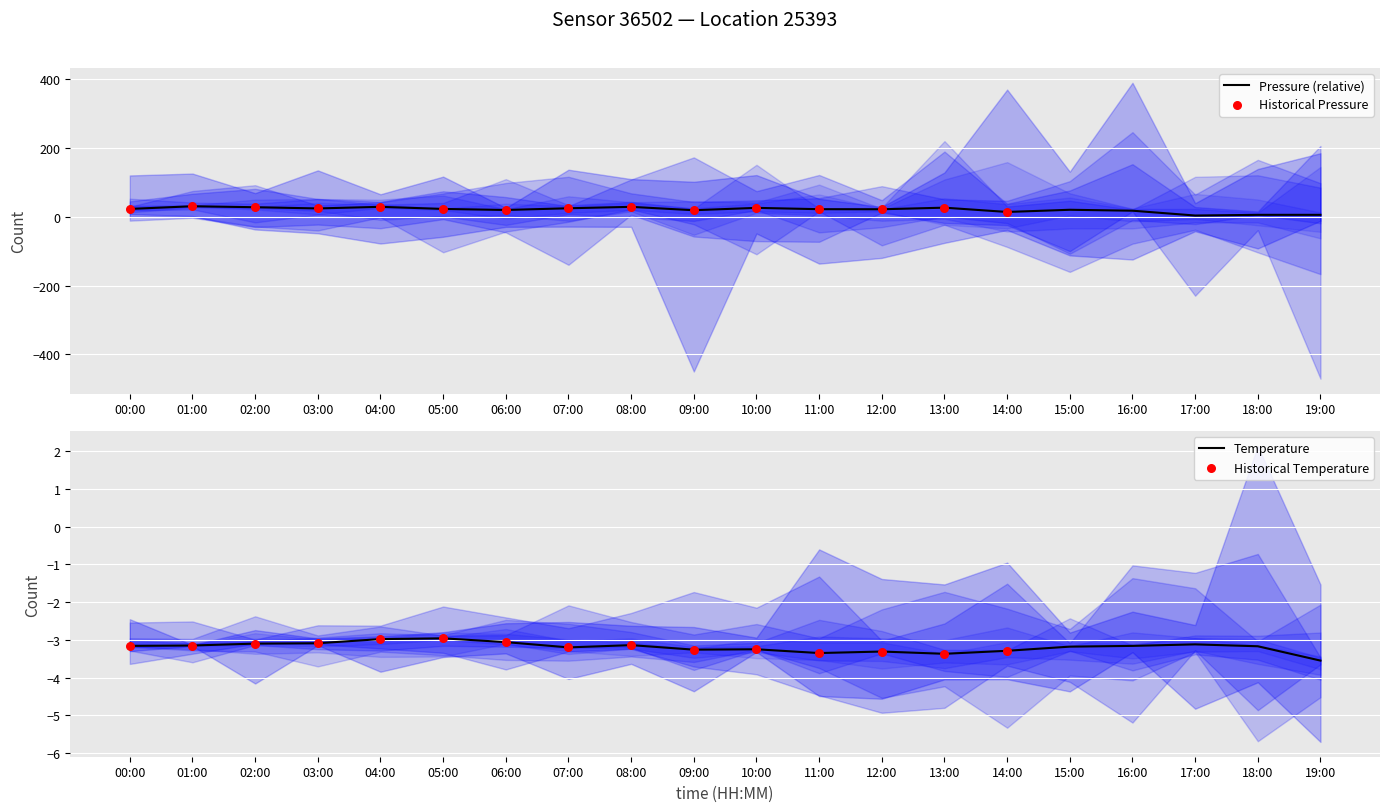

The Pressure (relative) series shows 22.0 at 11:00. True or false?

True